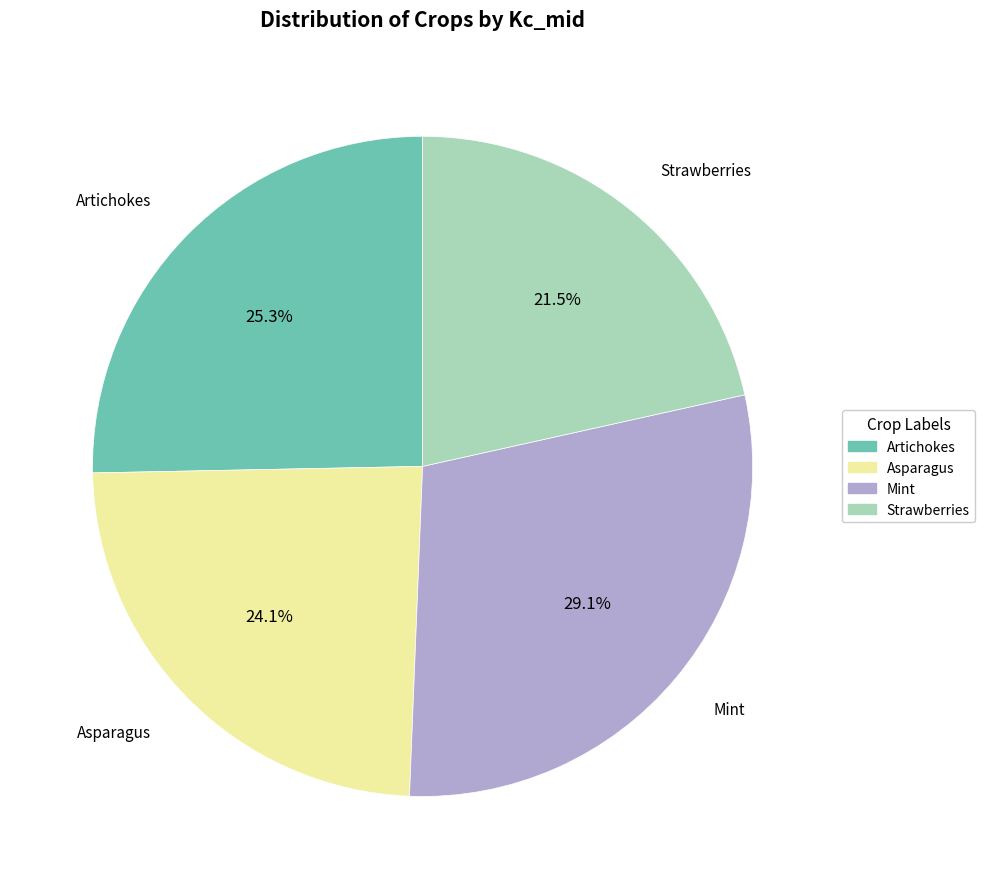

Is Strawberries the majority of the pie?

No